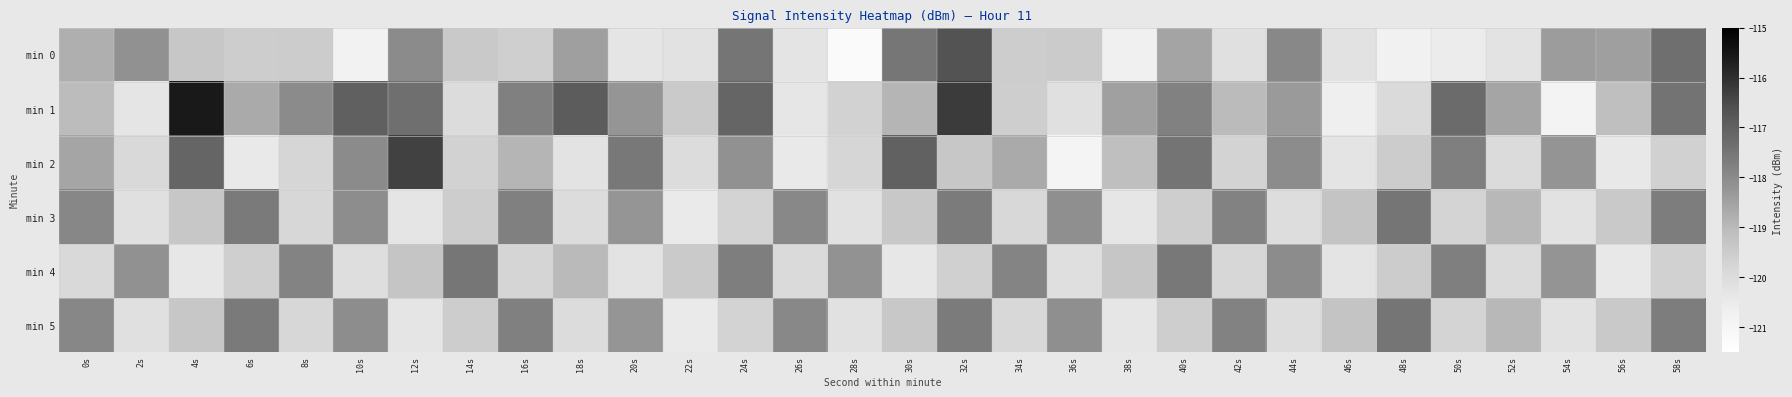

What is the maximum value shown in the chart?

-115.6